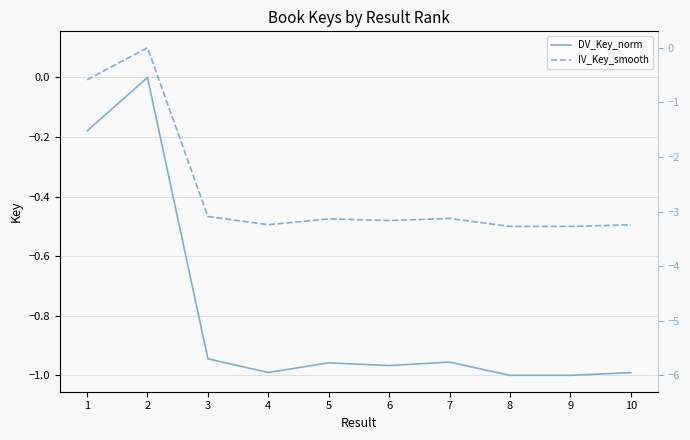

True or false: IV_Key_smooth and DV_Key_norm intersect in this chart.

False